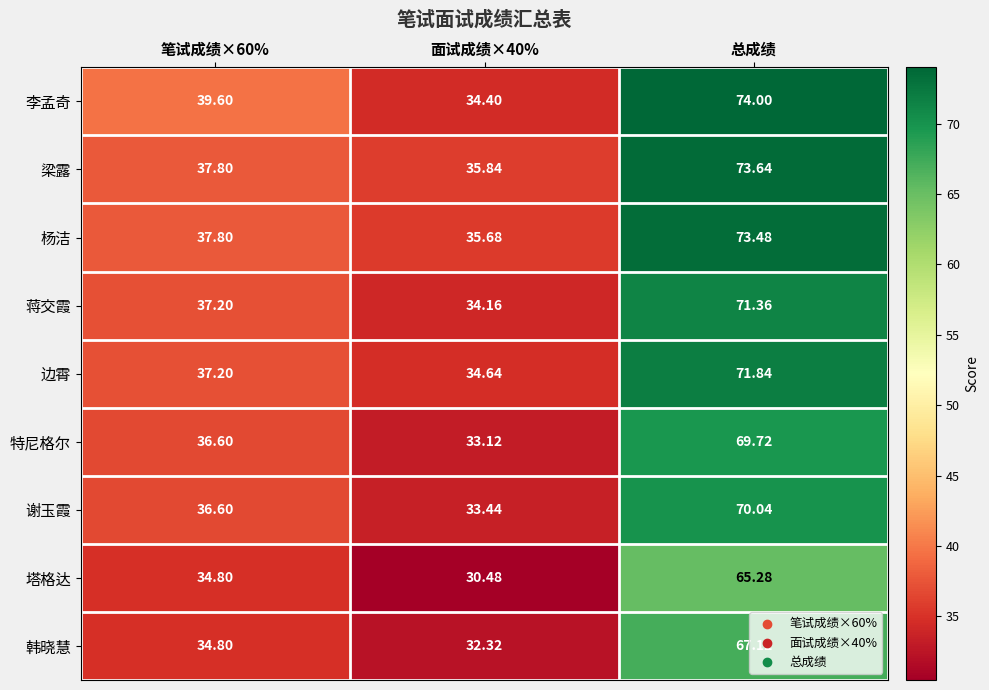

At which category does the chart reach its peak across all series?

总成绩